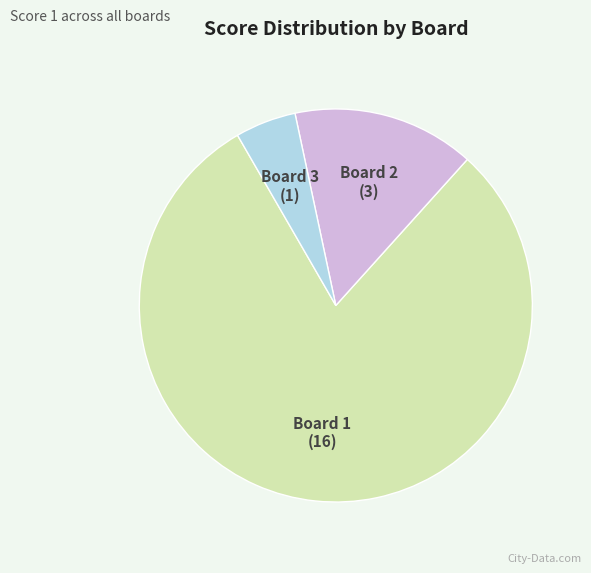

Rank the categories by value from lowest to highest.

Board 3, Board 2, Board 1